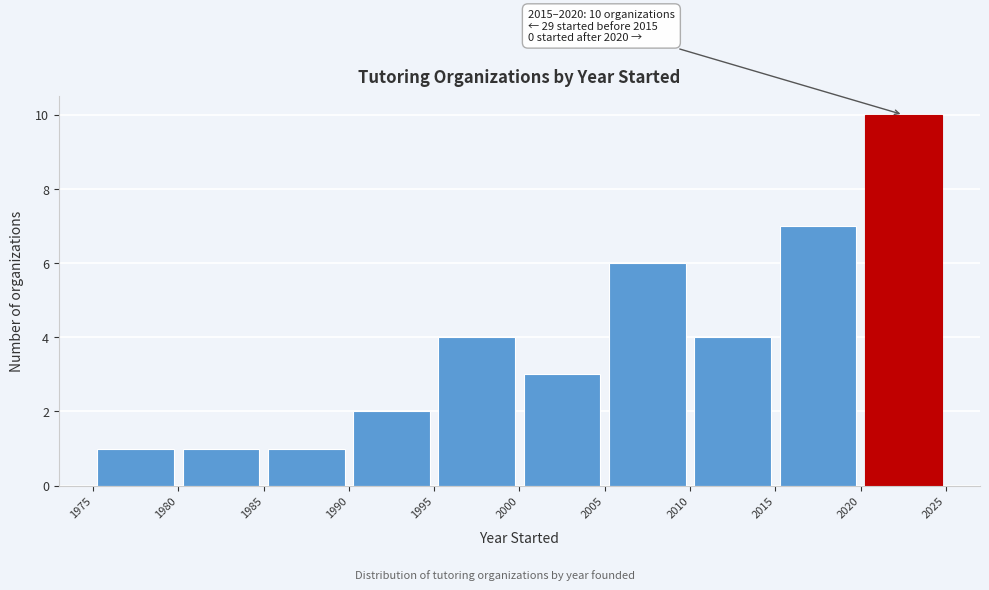

Over which range of the x-axis is the bar tallest?

2020 to 2025